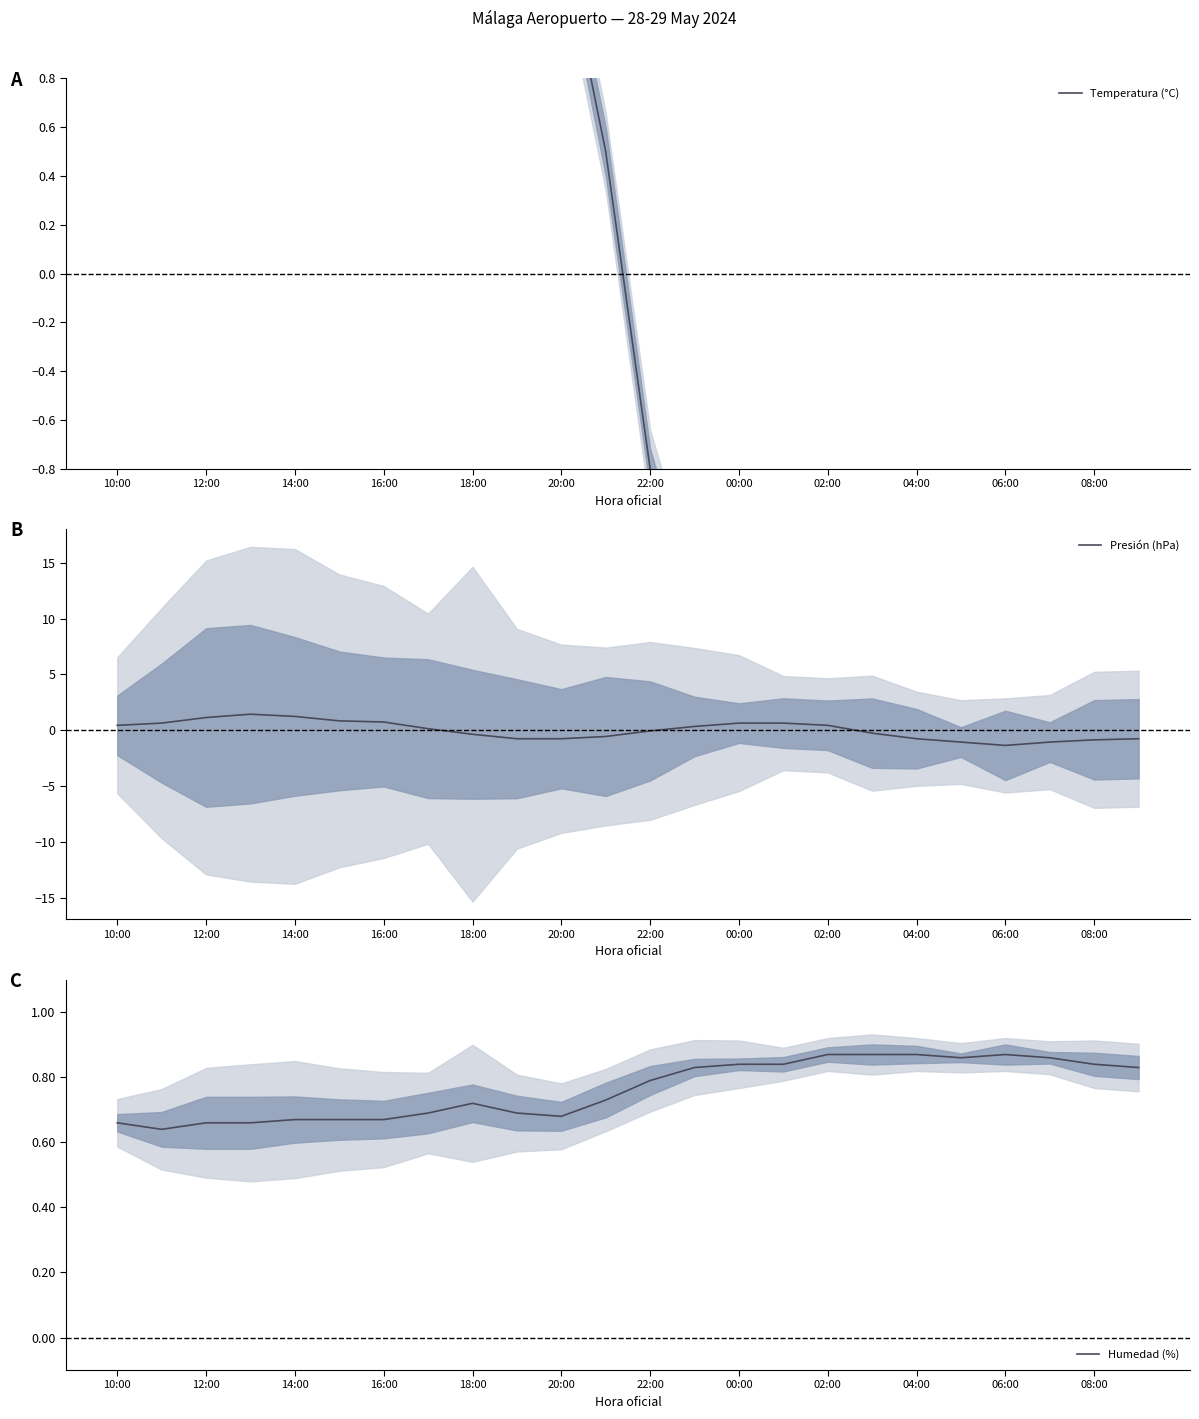

How many negative values does the Presión (hPa) series have?

12